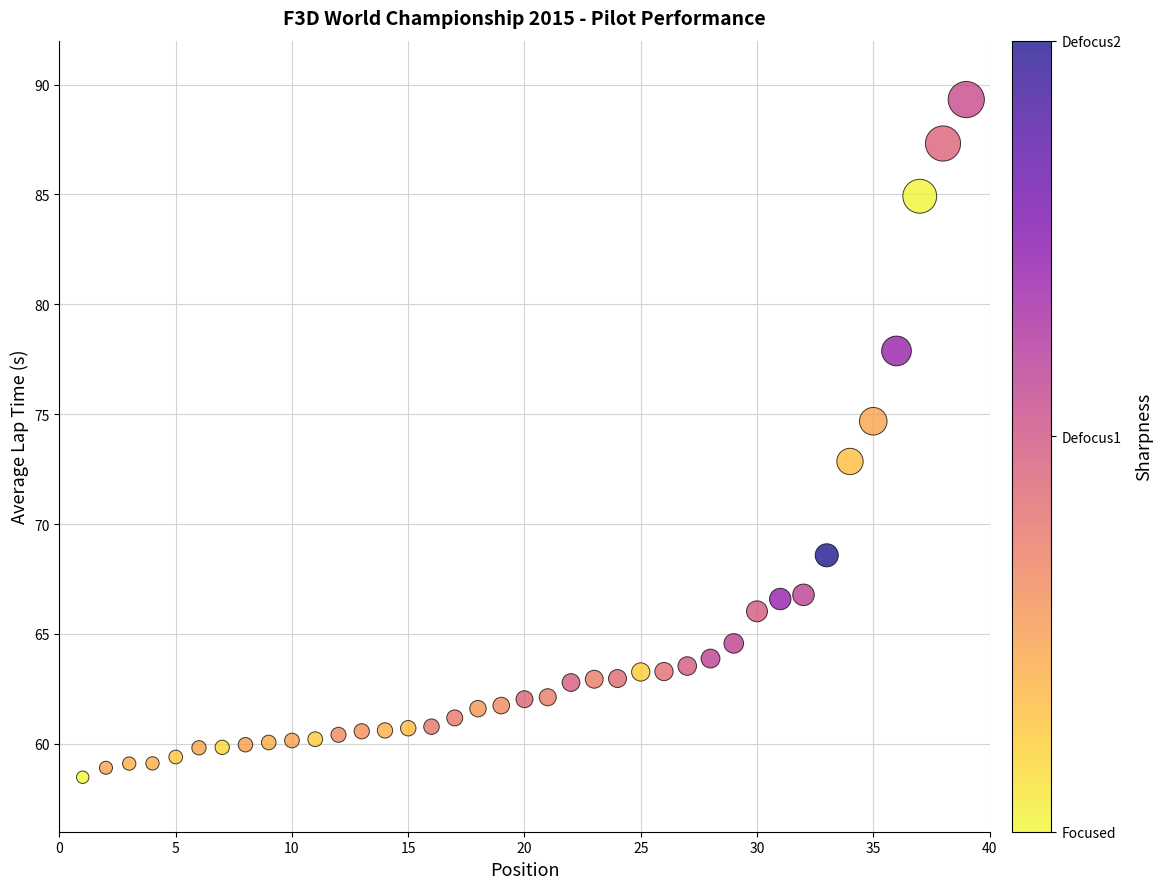

What is the range of Y values (max minus min)?

30.8